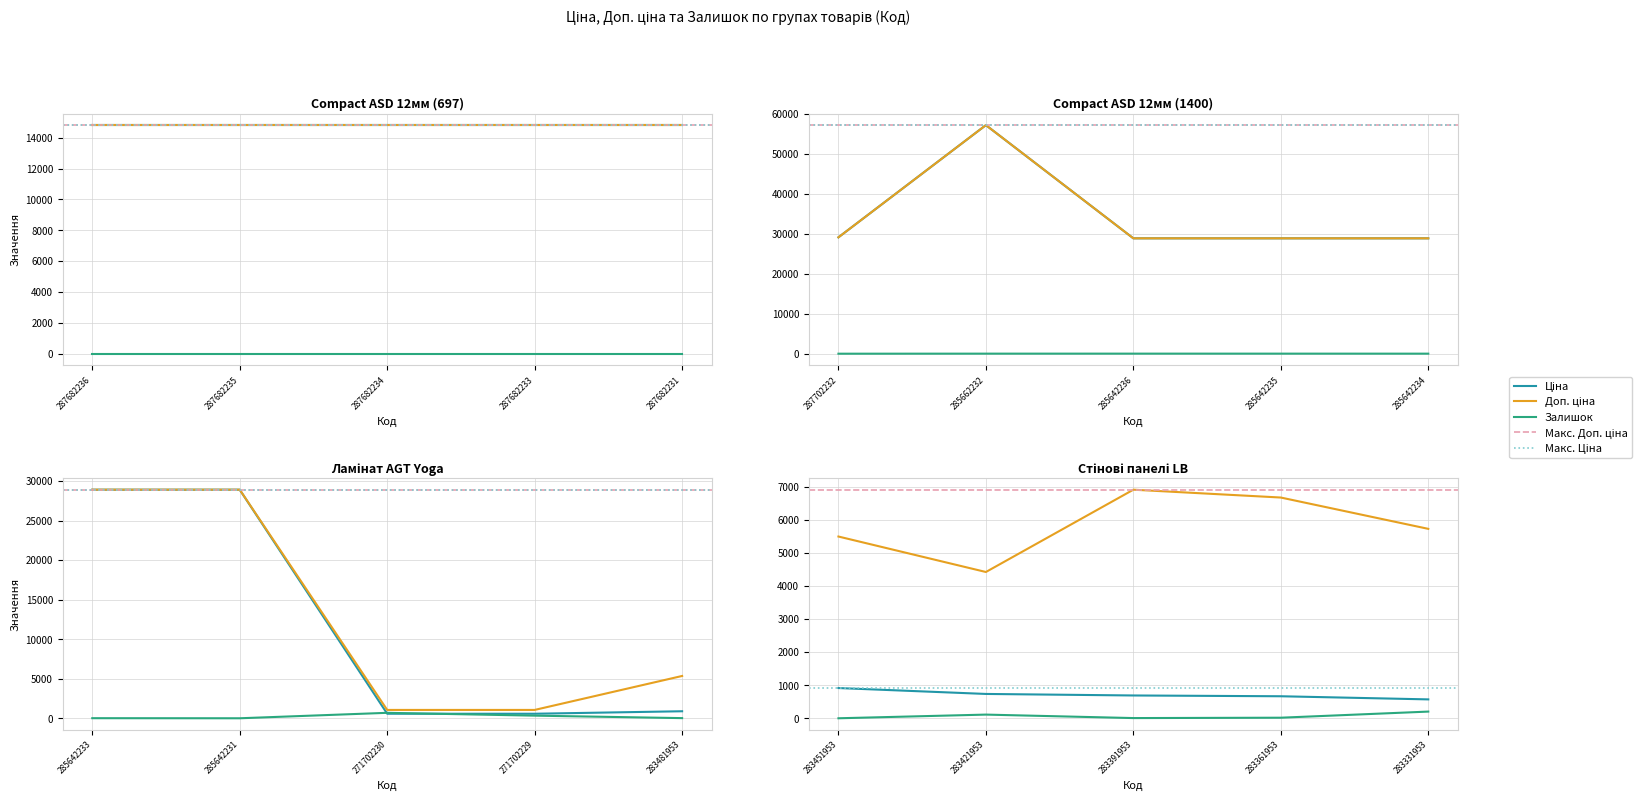

Read the Доп. ціна value at 283481953.

5353.1